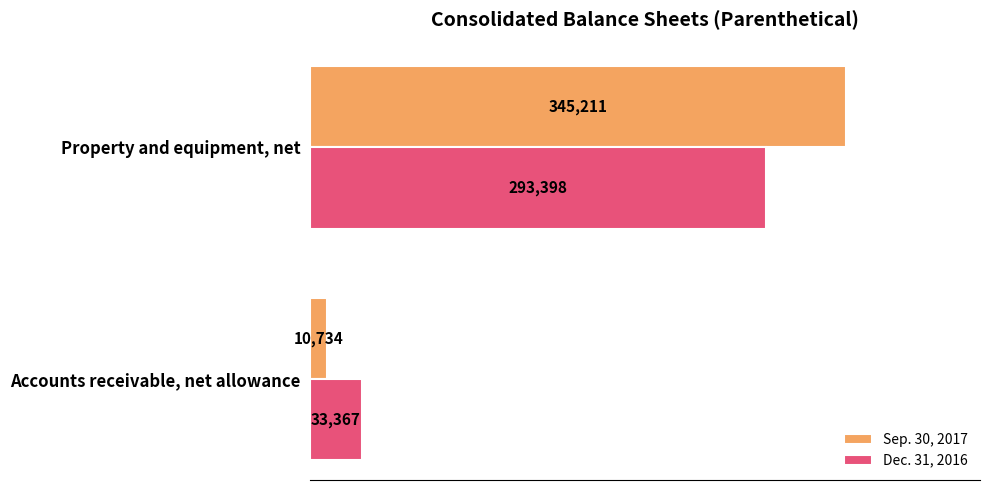

Where is Sep. 30, 2017 nearest to the value 177972?

Accounts receivable, net allowance